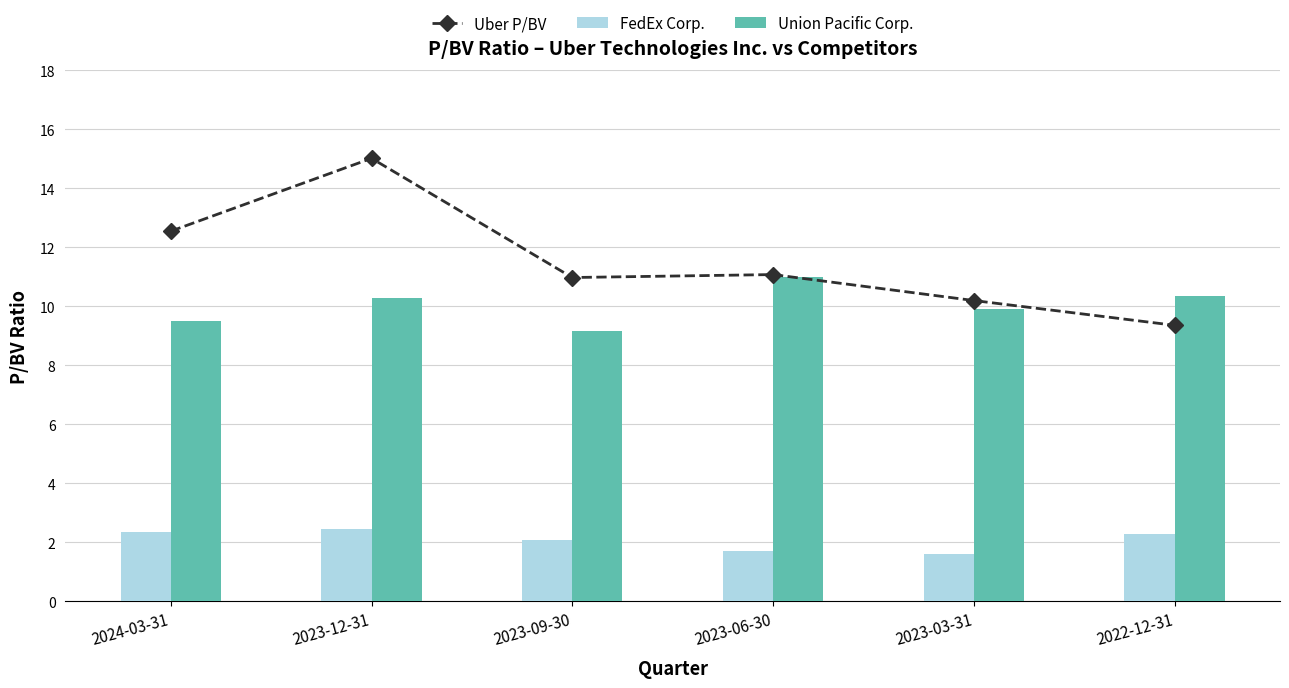

What is the greatest value displayed?

15.0